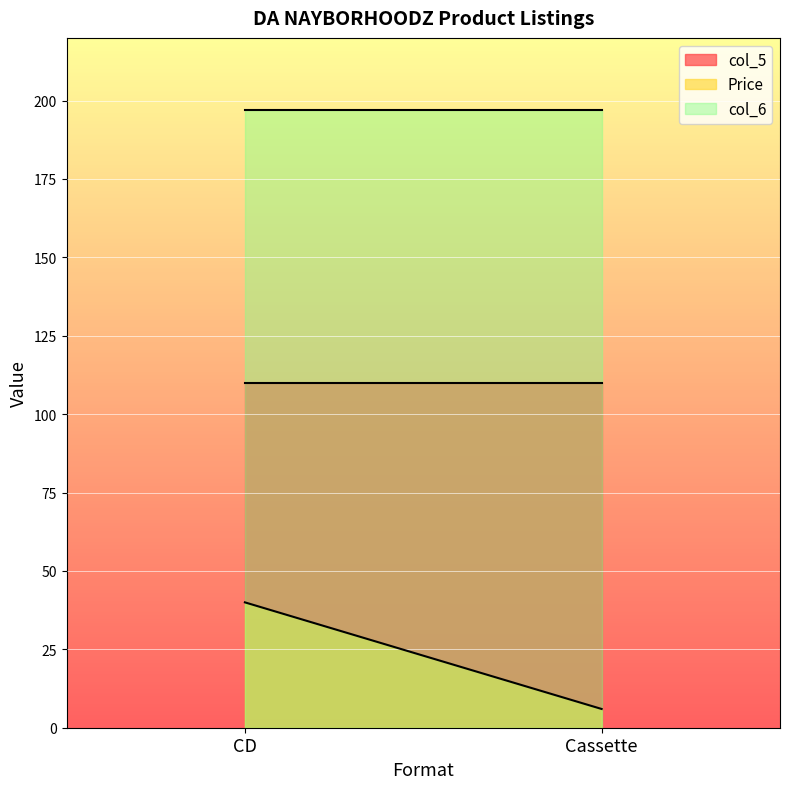

Reading right to left, extract all data points from this chart.

col_5: 110.0	110.0
Price: 6.0	40.0
col_6: 197.0	197.0